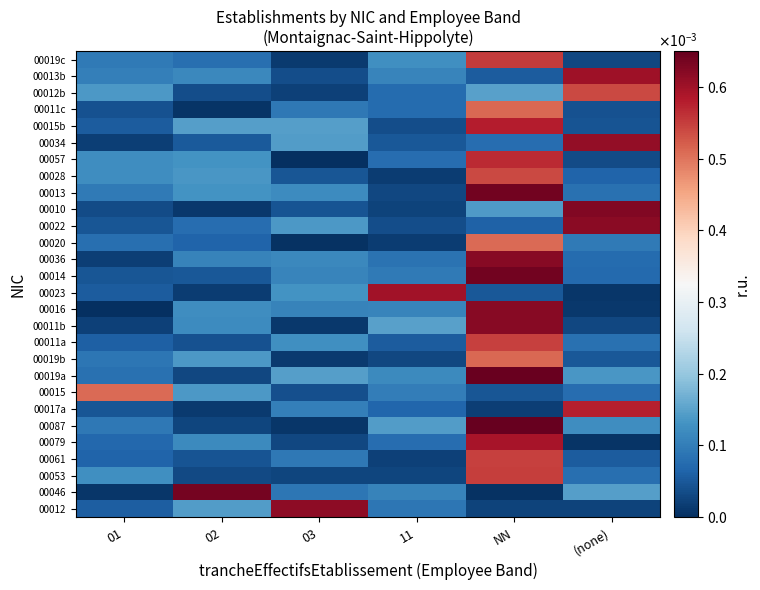

Between (none) and 03, which is larger?

03